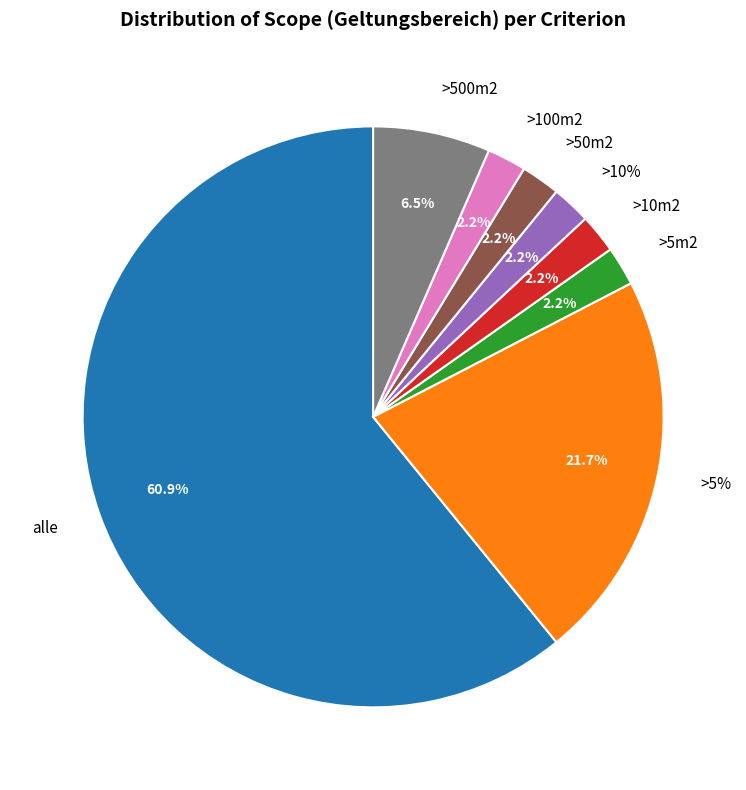

To the nearest percent, what is the difference between the largest and smallest slice percentages?

59%